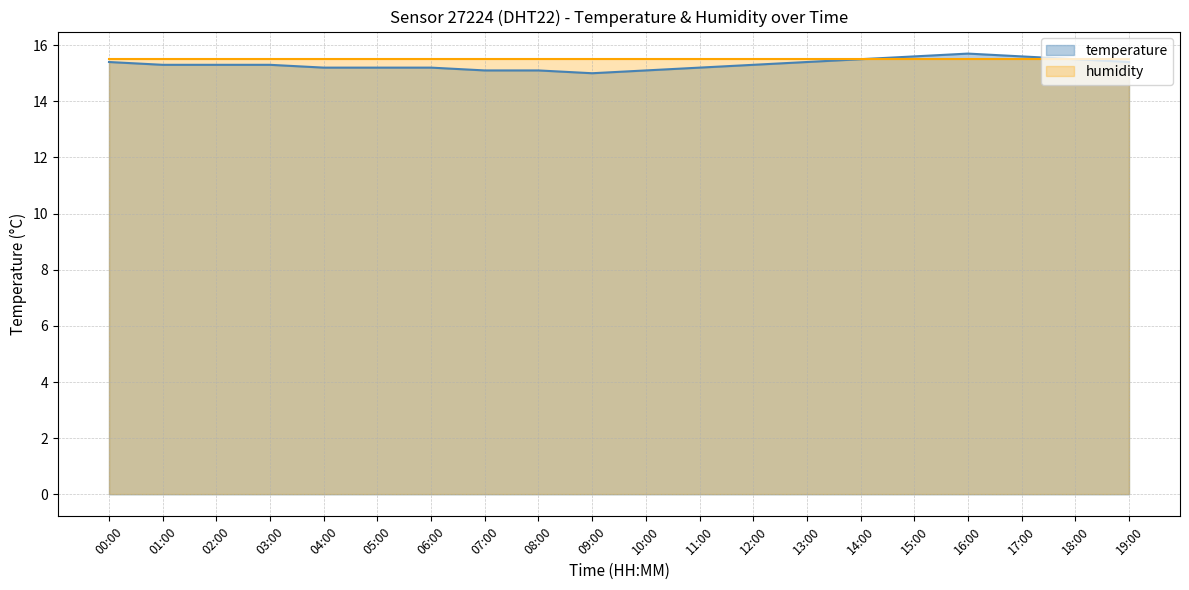

What is the difference between the second highest and second lowest values?

0.5